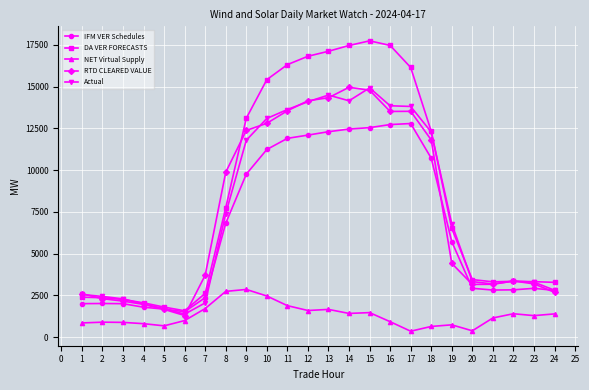

At which label is Actual closest to 8150?

8